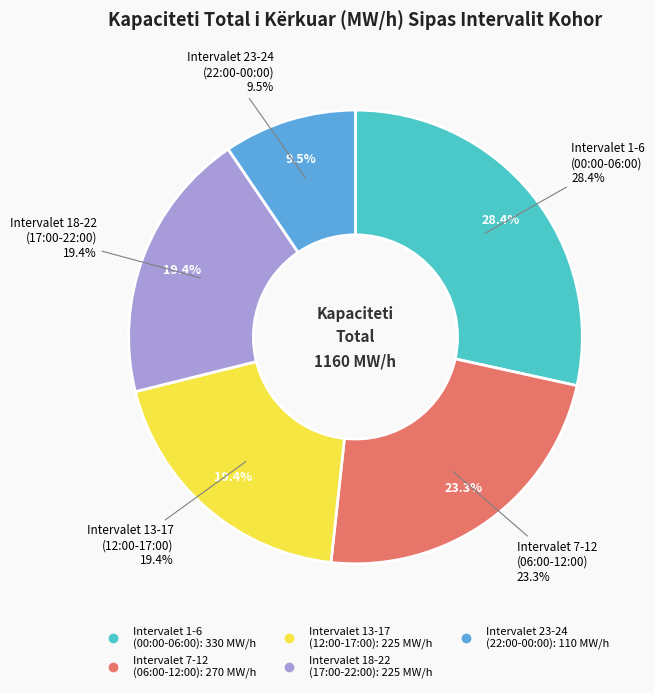

Is it true that 3 (02:00-03:00) is 5% of the pie?

True